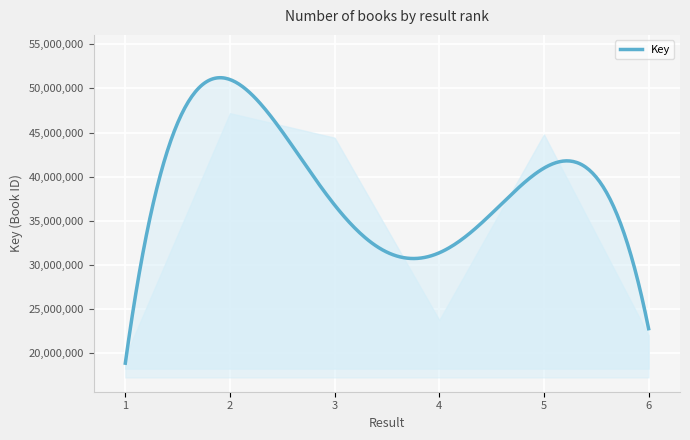

What is the minimum value shown in the chart?

18863473.4